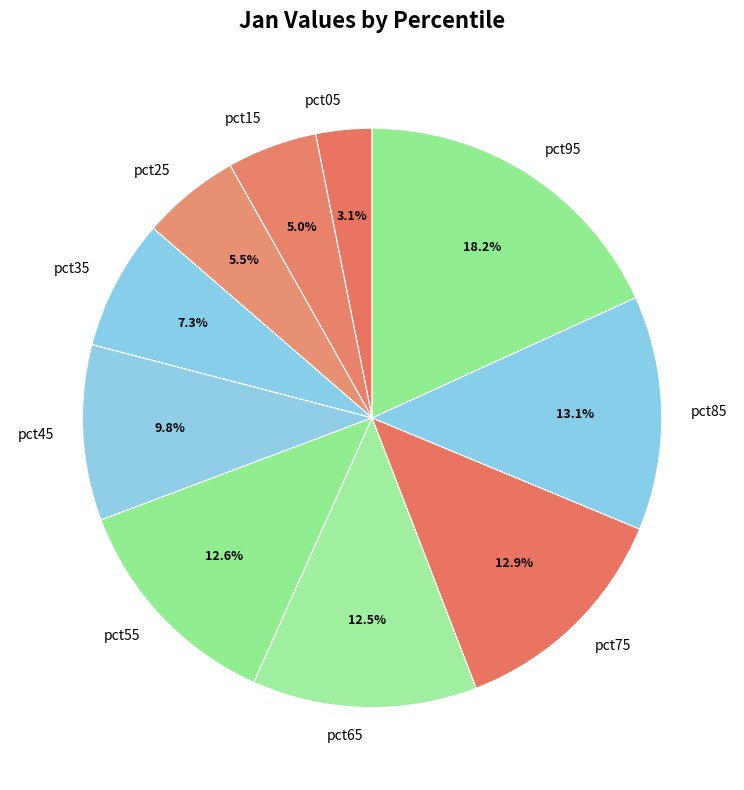

Which category has the smallest portion of the pie?

pct05